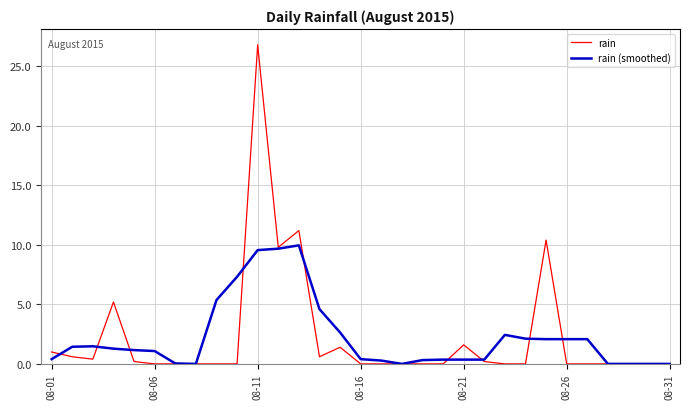

Which series has the widest spread of values?

rain